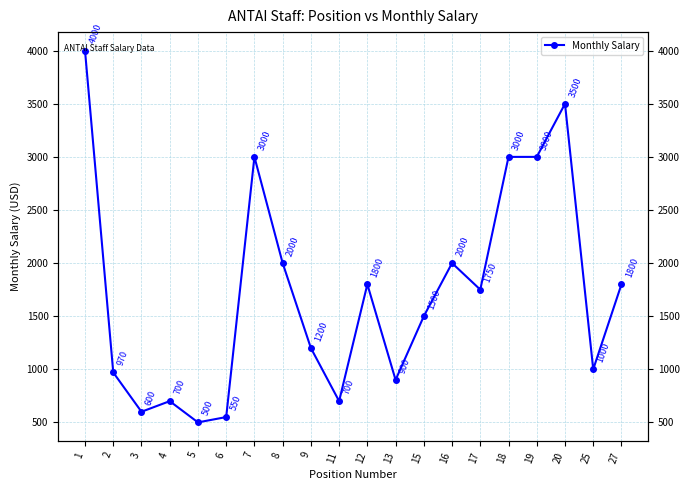

The value at 8 is 3162. True or false?

False